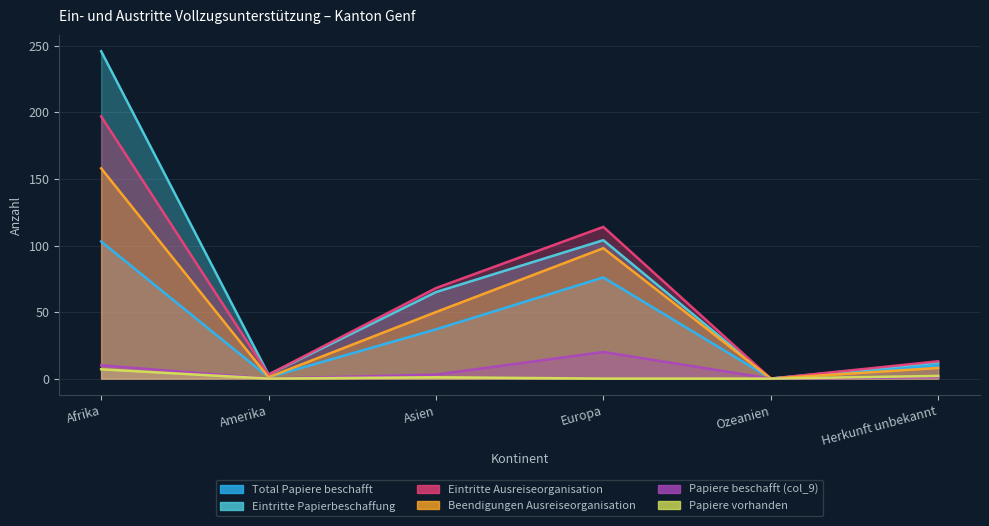

Which series changed the most between Europa and Ozeanien?

Eintritte Ausreiseorganisation